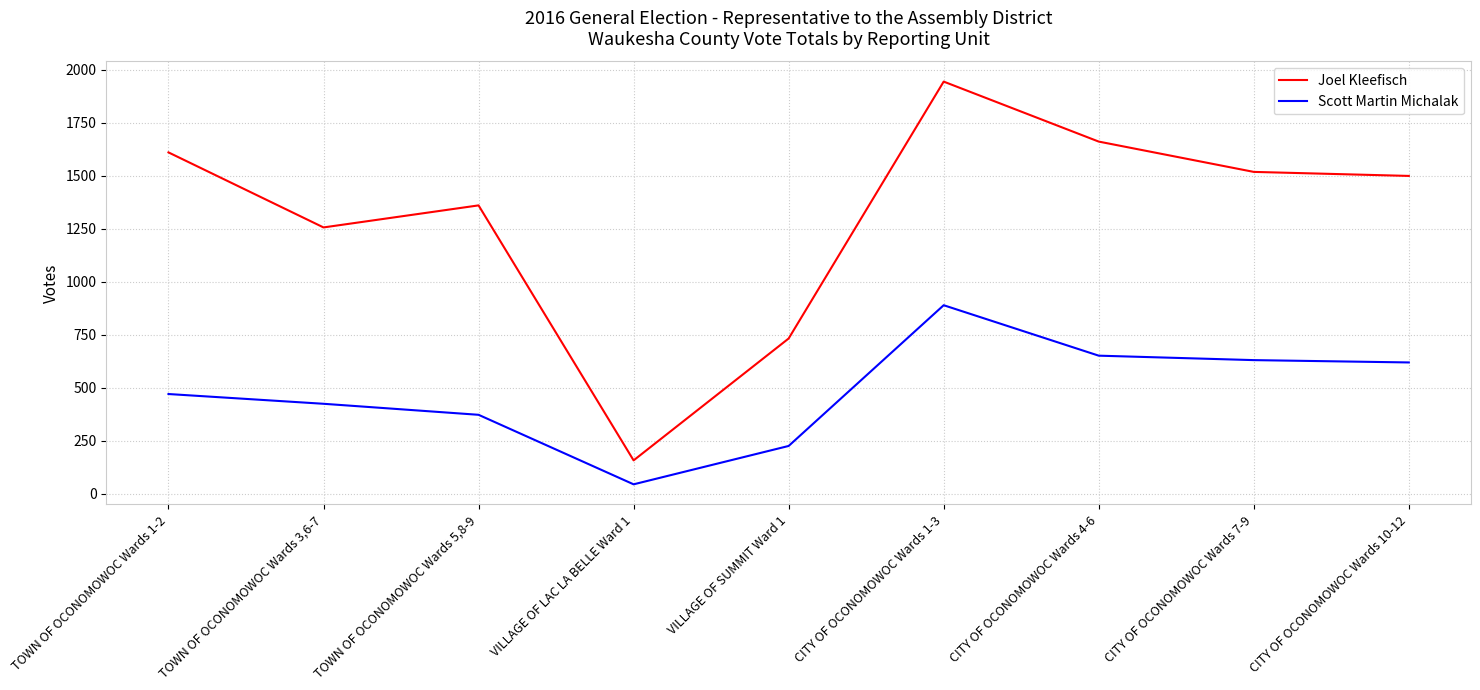

How many lines are shown in the chart?

2